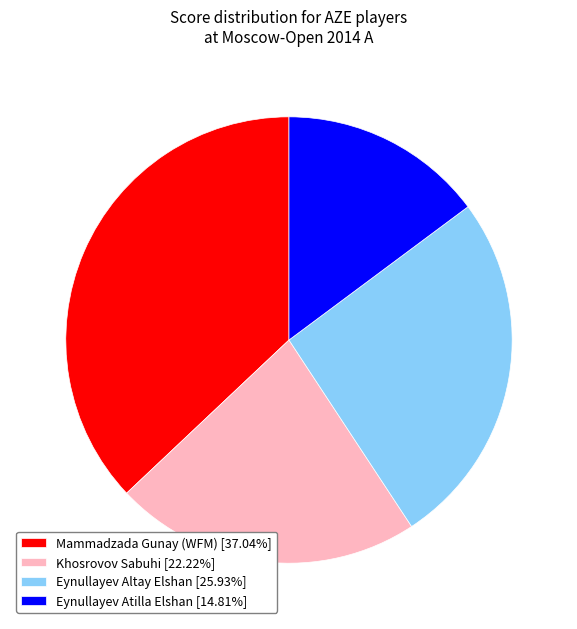

Does any single category account for the majority?

No